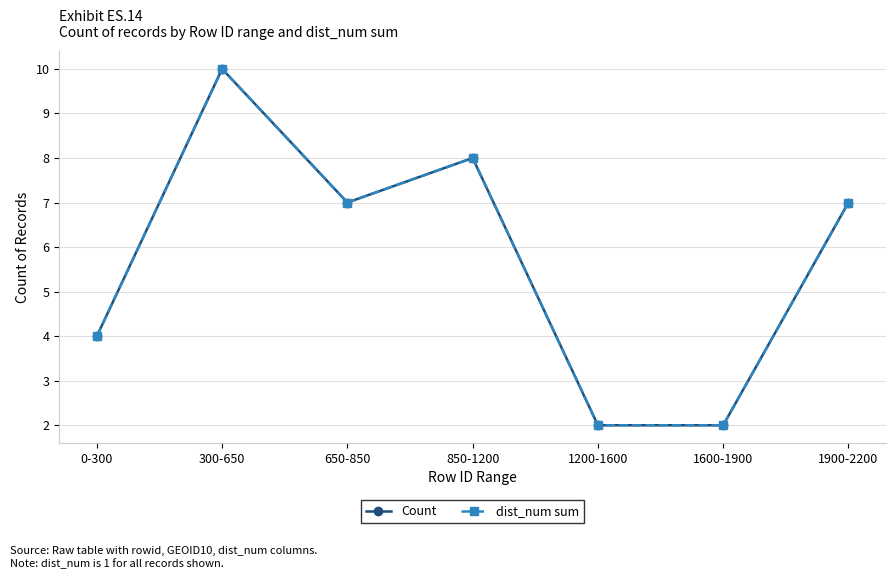

What is the difference between the Count values at 850-1200 and 650-850?

1